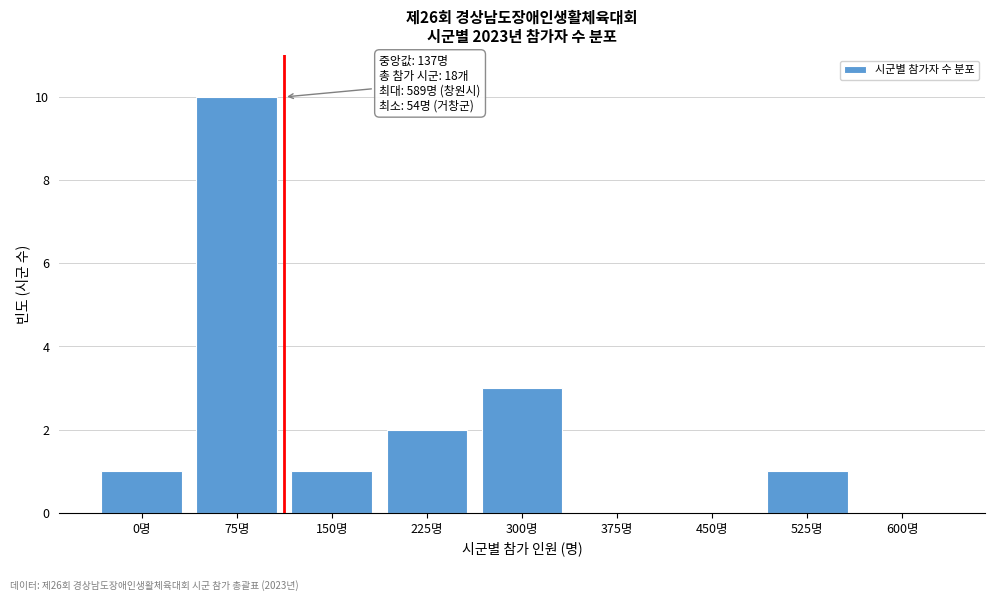

Reading left to right, extract all data points from this chart.

0명=1	75명=10	150명=1	225명=2	300명=3	375명=0	450명=0	525명=1	600명=0